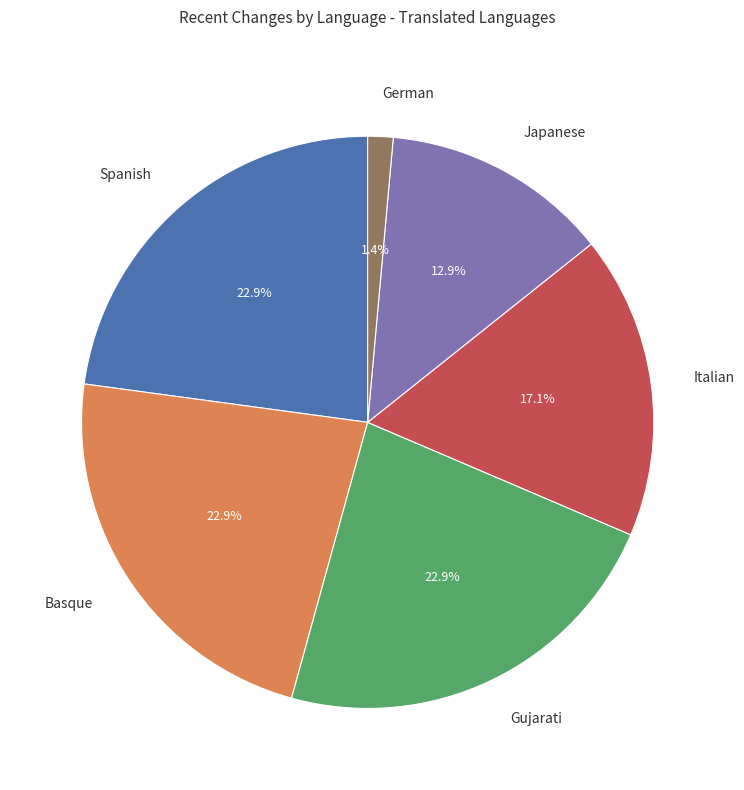

What is the smallest slice in the pie chart?

German